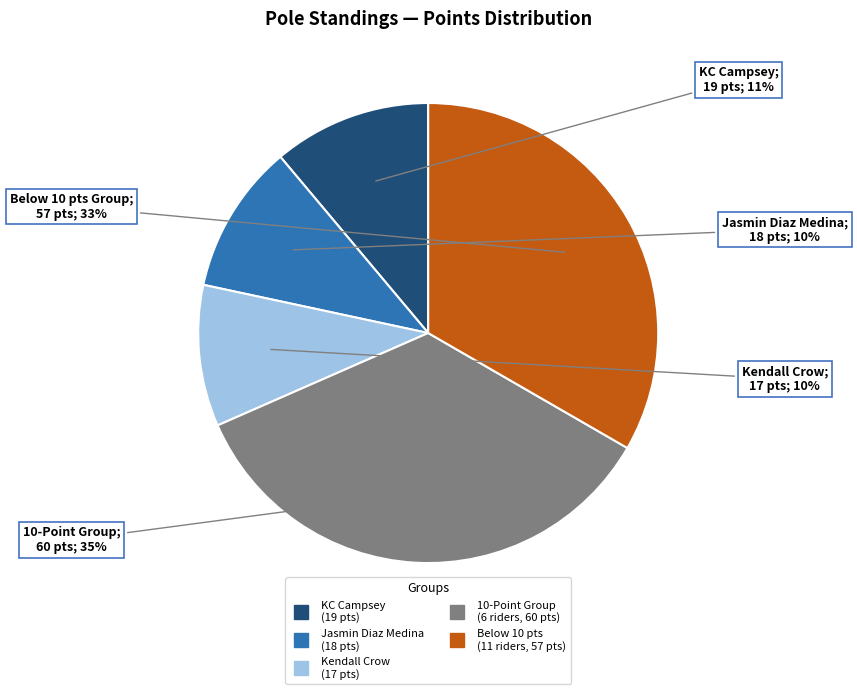

Combined, what portion of the pie is Emmalee Touchet and KC Campsey?

15.1%